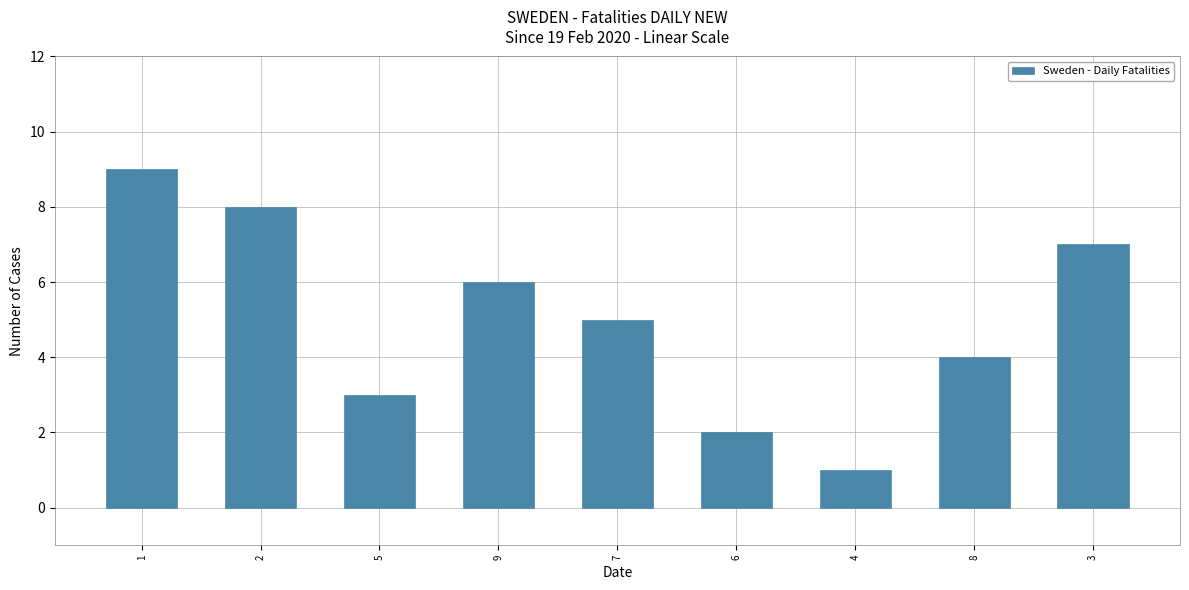

What is the sum of all values?

45